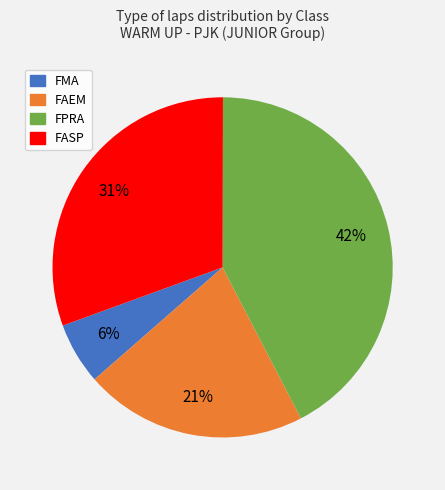

To the nearest percent, what is the average slice percentage?

25%